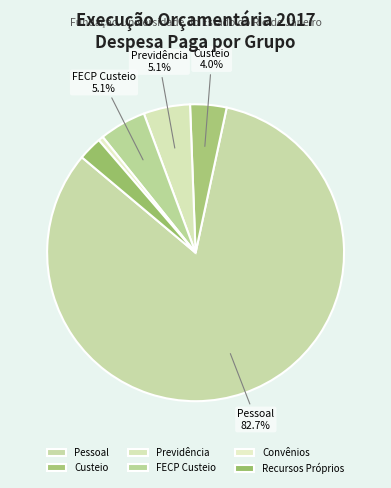

Rank the categories by value from lowest to highest.

Convênios, Recursos Próprios, Custeio, Previdência, FECP Custeio, Pessoal